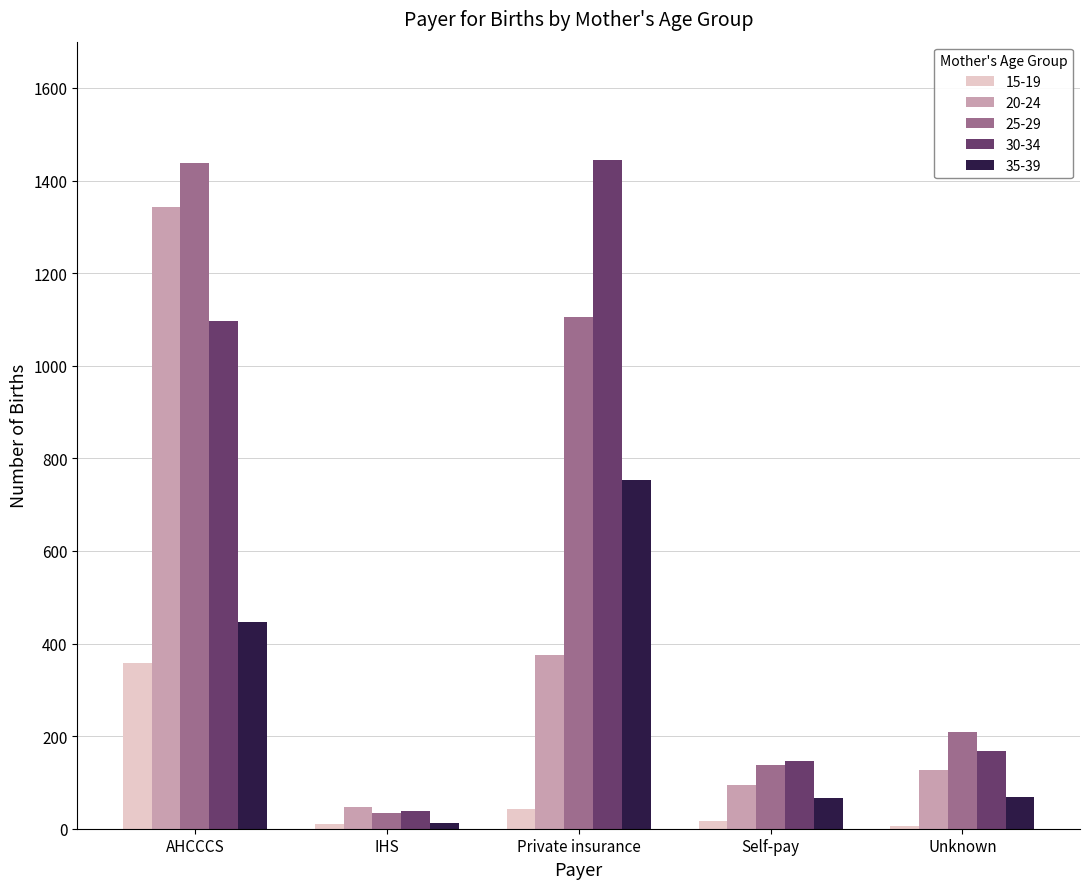

Is the value of 30-34 at IHS greater than the value of 25-29 at AHCCCS?

No